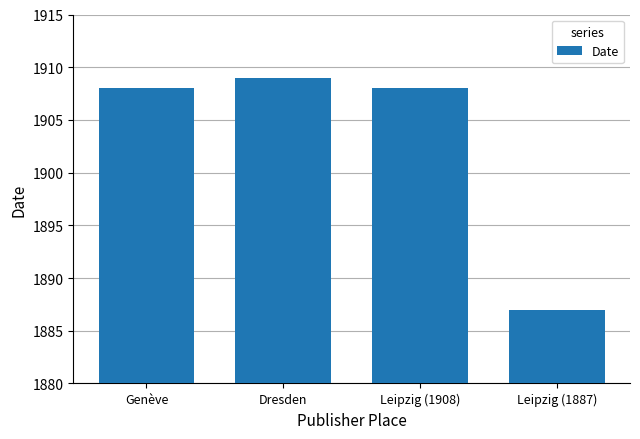

What is the greatest value displayed?

1909